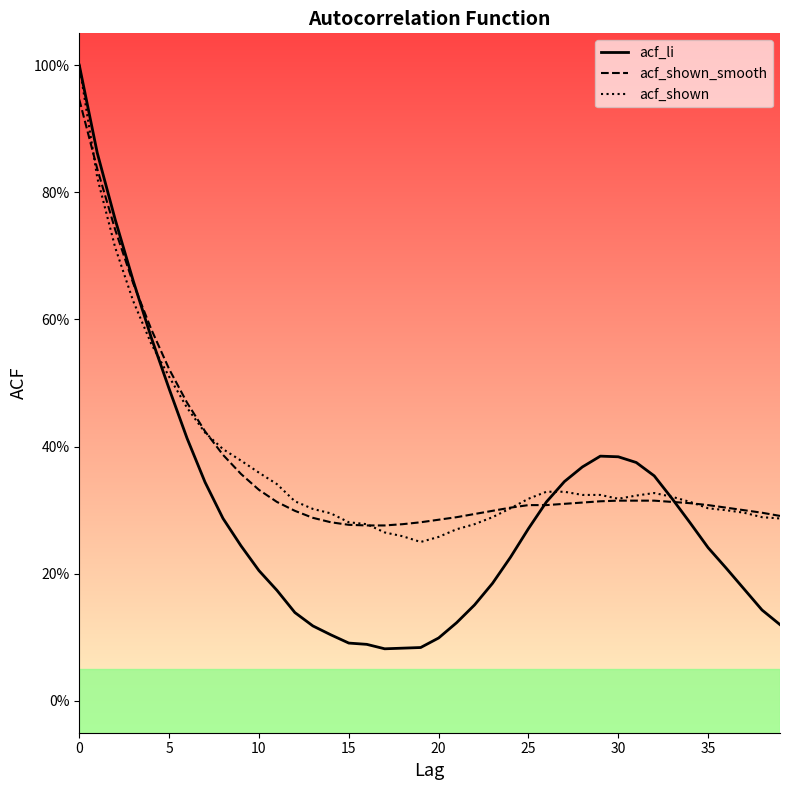

What value does the acf_li series have at 26?

0.3